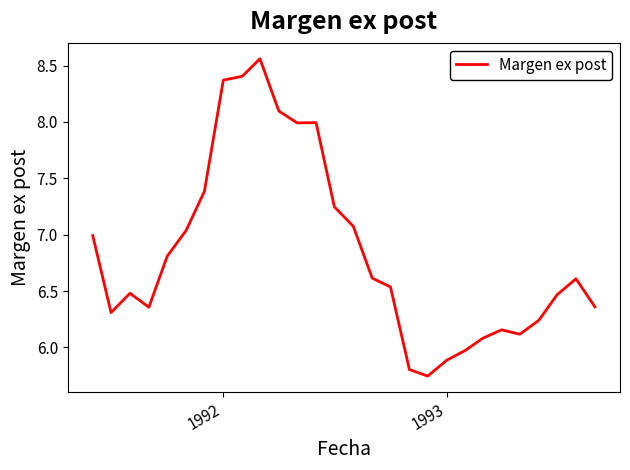

What is the difference between the maximum and minimum values?

2.8